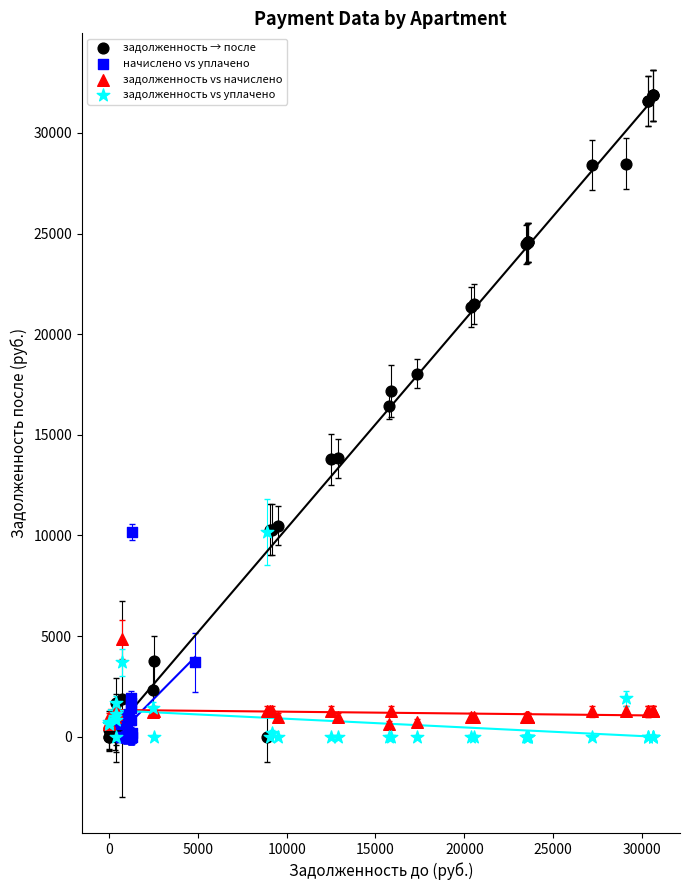

Which series reaches the maximum Y coordinate?

задолженность → после